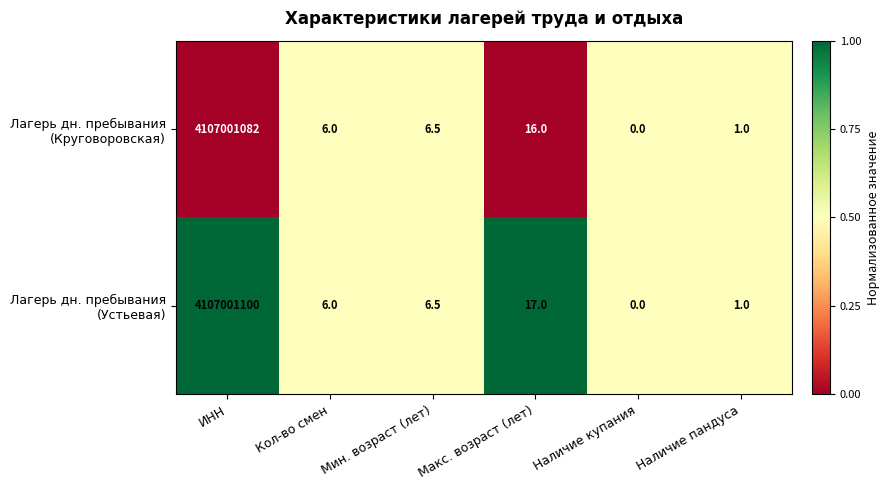

Which category has the lowest value across all series?

Наличие купания